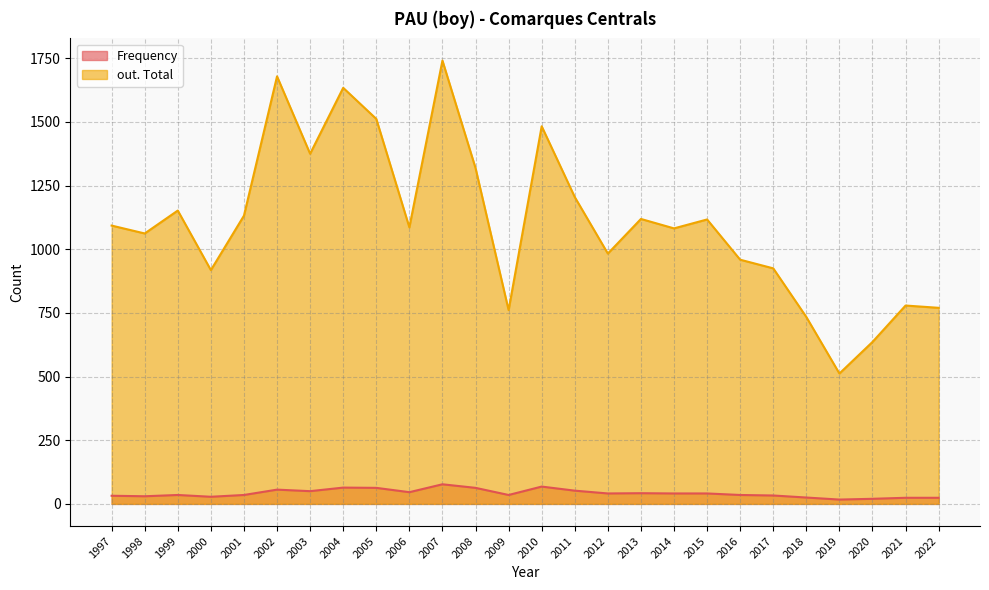

How many interior local valleys does the out. Total series have?

8